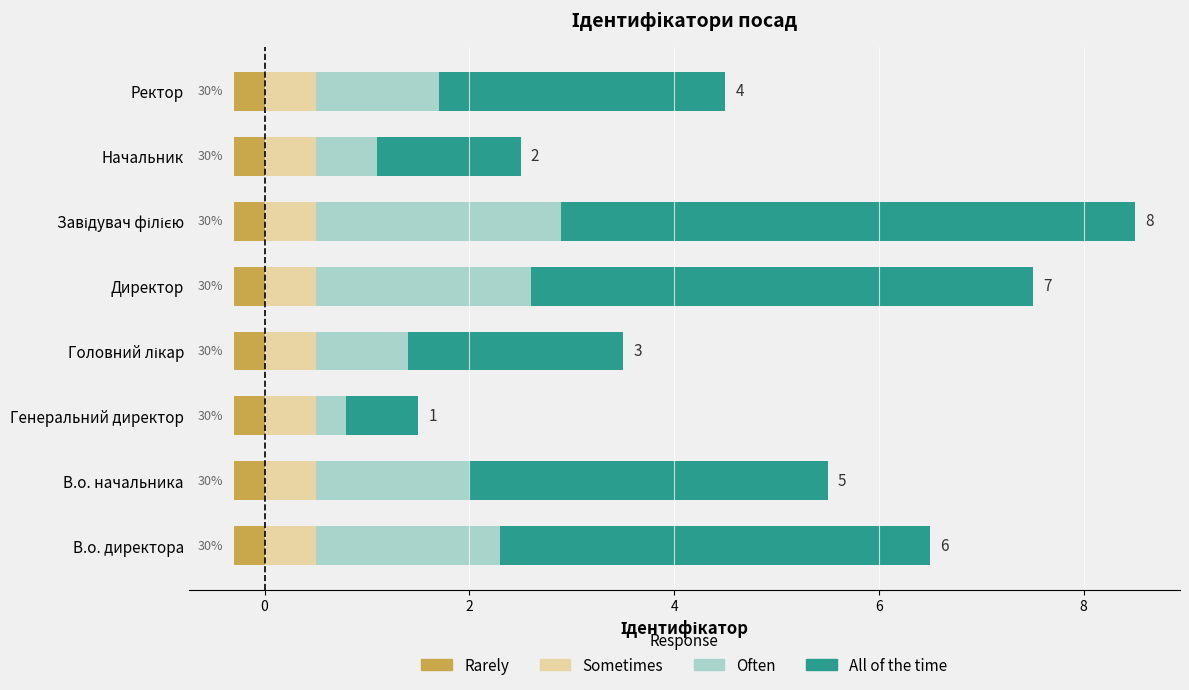

Rank the series by their maximum value, from lowest to highest.

Rarely, Sometimes, Often, All of the time